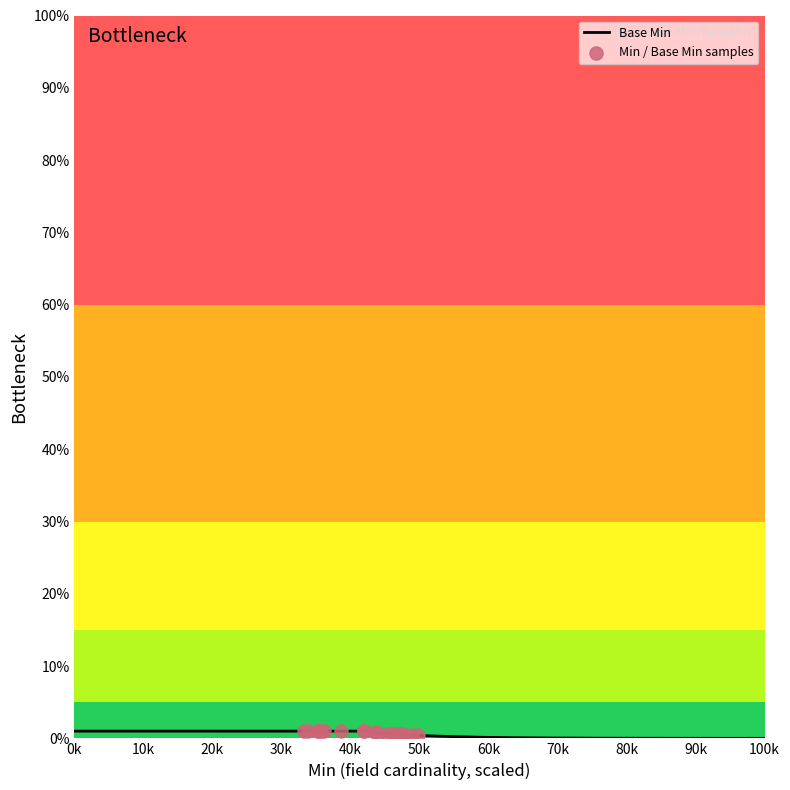

Which has a higher value, 0 or 1?

1